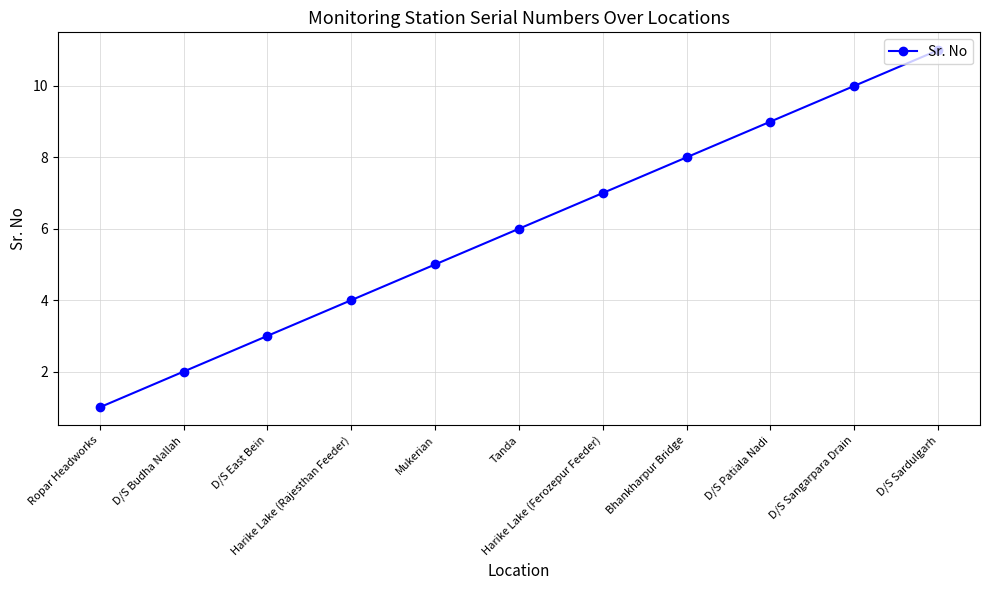

Is it true that the value at D/S East Bein is 3?

True